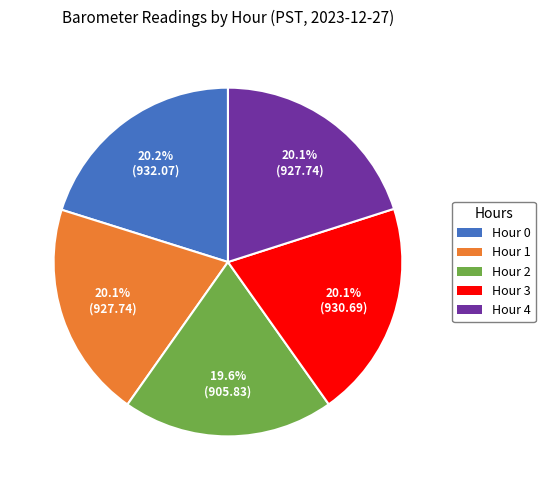

Between Hour 3 and Hour 2, which is larger?

Hour 3